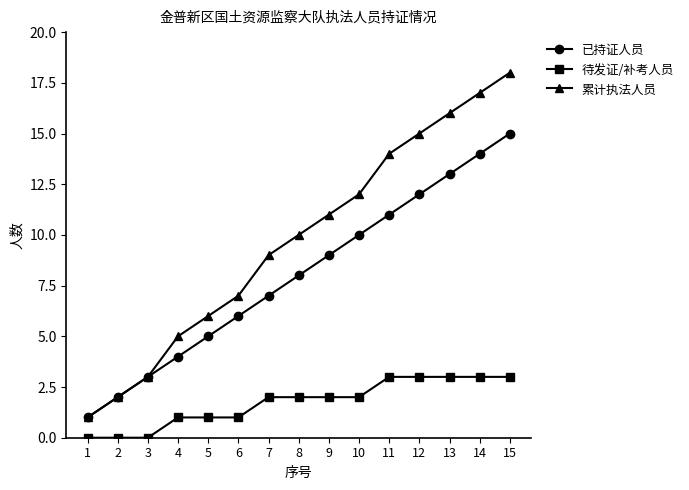

What is the value of the 累计执法人员 point at the 3rd from the left?

3